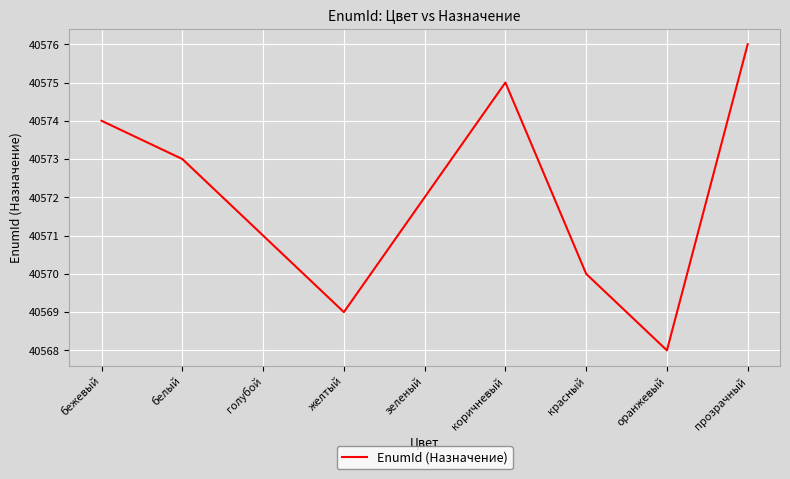

Approximately how many times larger is the value at белый compared to голубой?

1.0